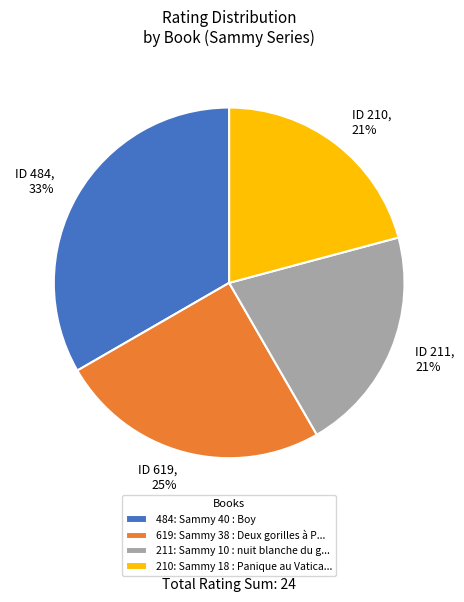

Does ID 619, 25% represent more than half of the total?

No